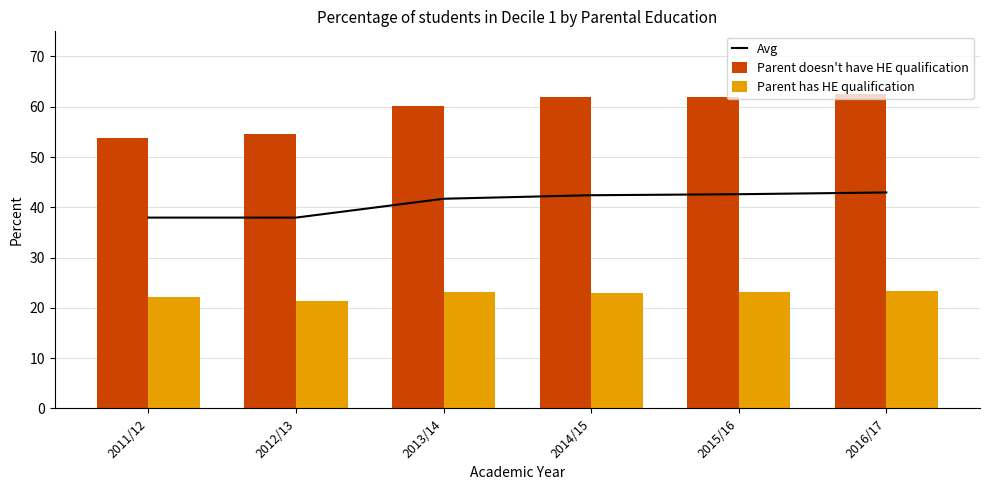

What is the spread (max minus min) of values at 2012/13?

33.1